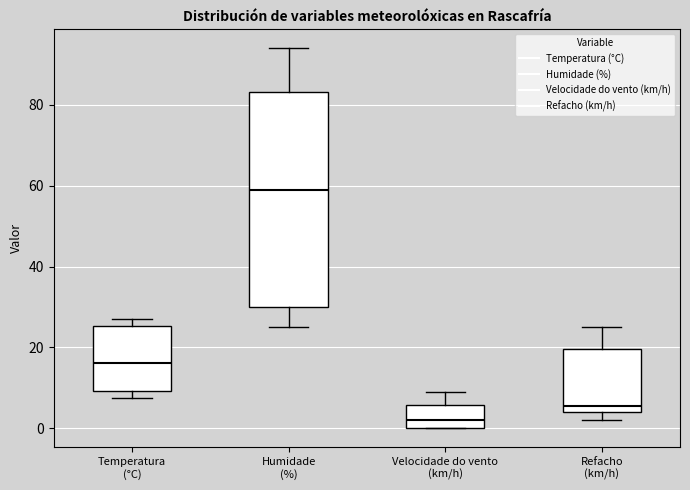

Reading left to right, transcribe this box plot: for each box, give where its median line is, the range the box spans, and where its two whiskers end, as read against the y-axis. The values are not printed on the chart, so give them approximately, as read against the axis.

Temperatura (°C): median 16, box 10 to 26, whiskers 8 to 26 (just above the box's upper edge)
Humidade (%): median 60, box 30 to 84, whiskers 26 to 94
Velocidade do vento (km/h): median 2, box 0 to 6, whiskers 0 to 10
Refacho (km/h): median 6, box 4 to 20, whiskers 2 to 26